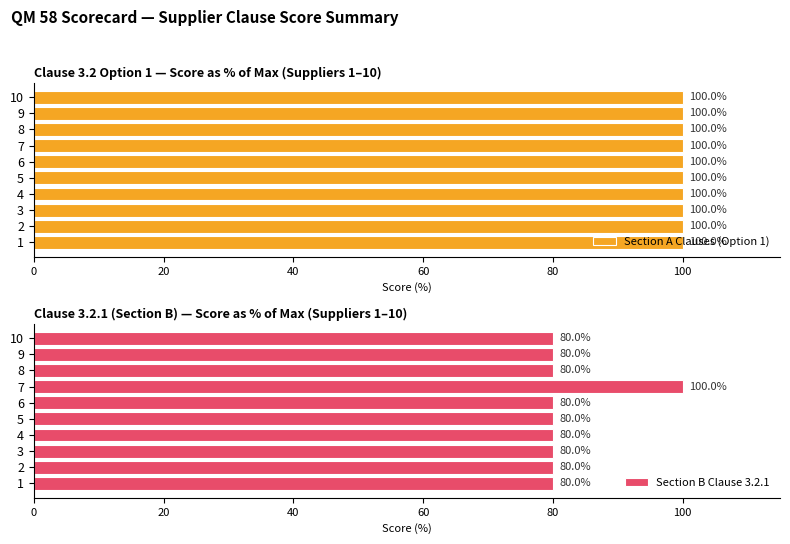

What is the difference between the maximum and minimum values in the Section B Clause 3.2.1 series?

20